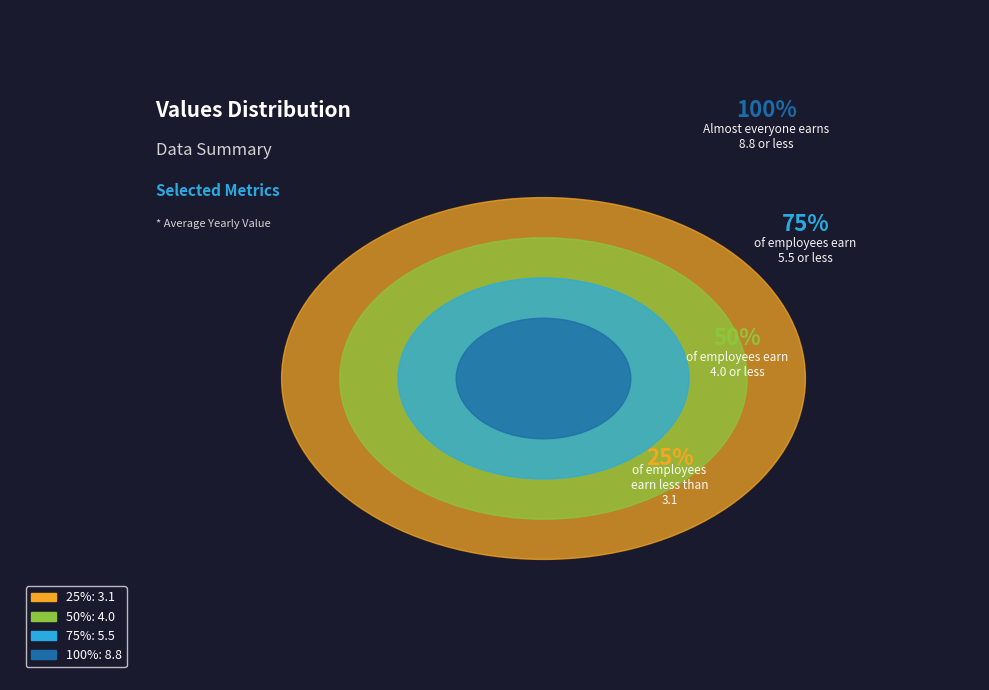

Is it true that 4.0 is 16% of the pie?

False